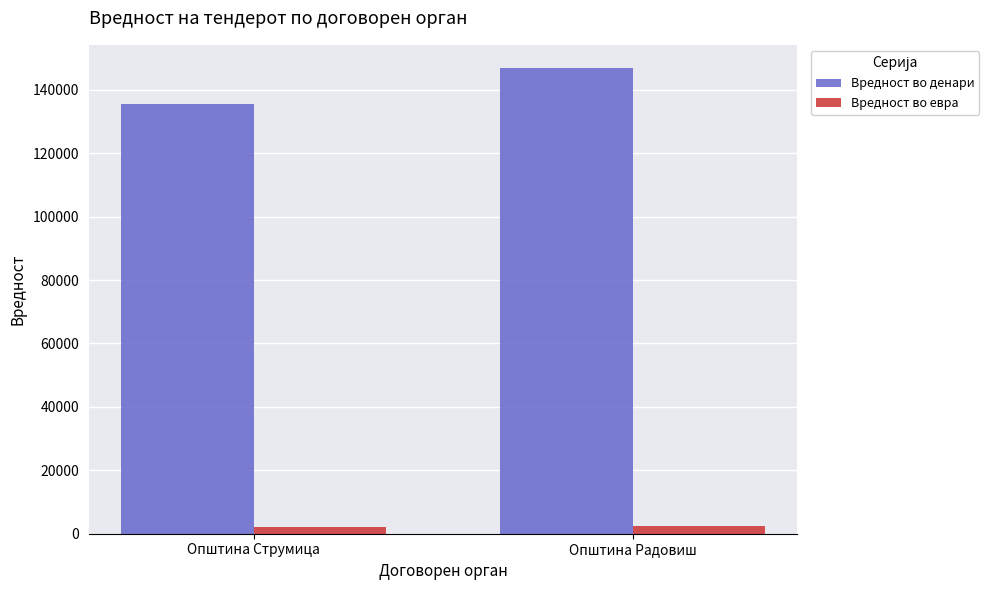

What is the difference between the highest and lowest values at Општина Струмица?

133388.2